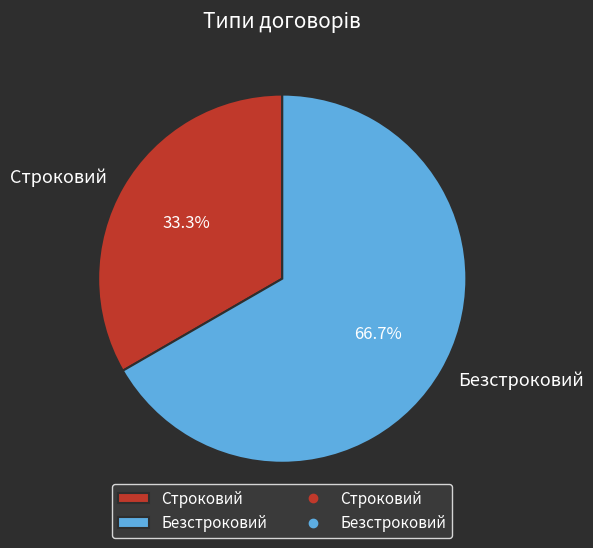

True or false: Безстроковий accounts for 67% of the total.

True